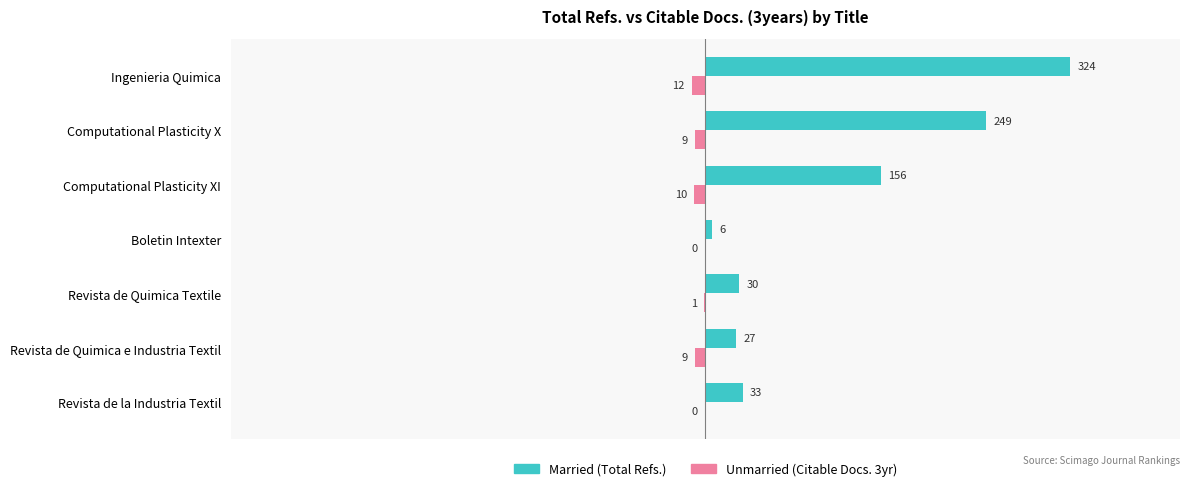

At which category is the sum across all series the highest?

Ingenieria Quimica